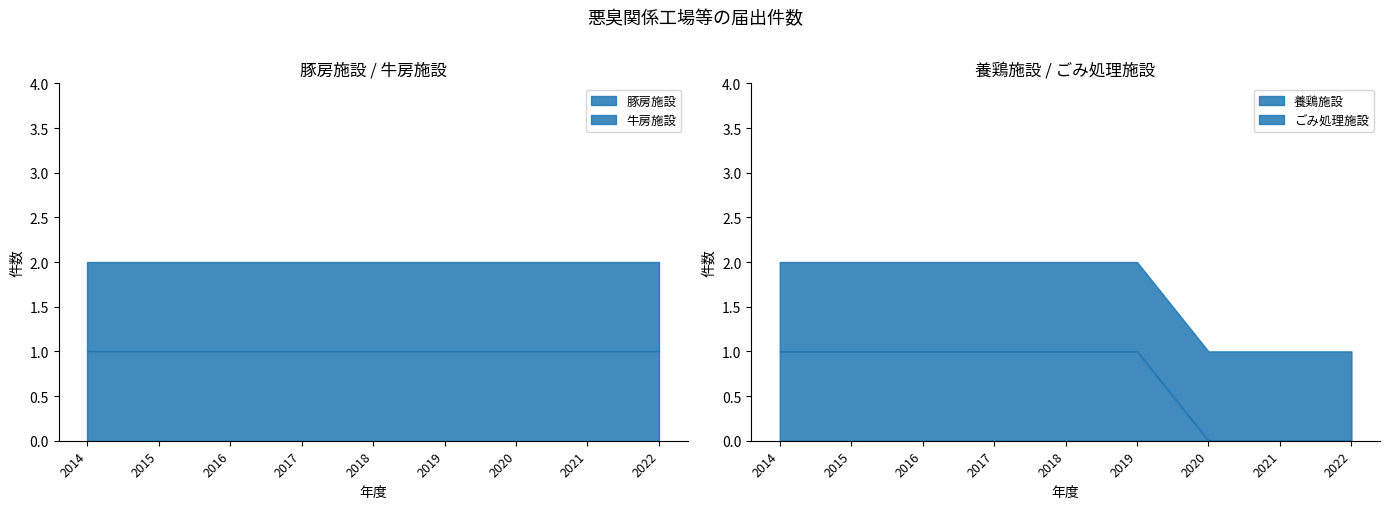

True or false: 養鶏施設 and ごみ処理施設 intersect in this chart.

False